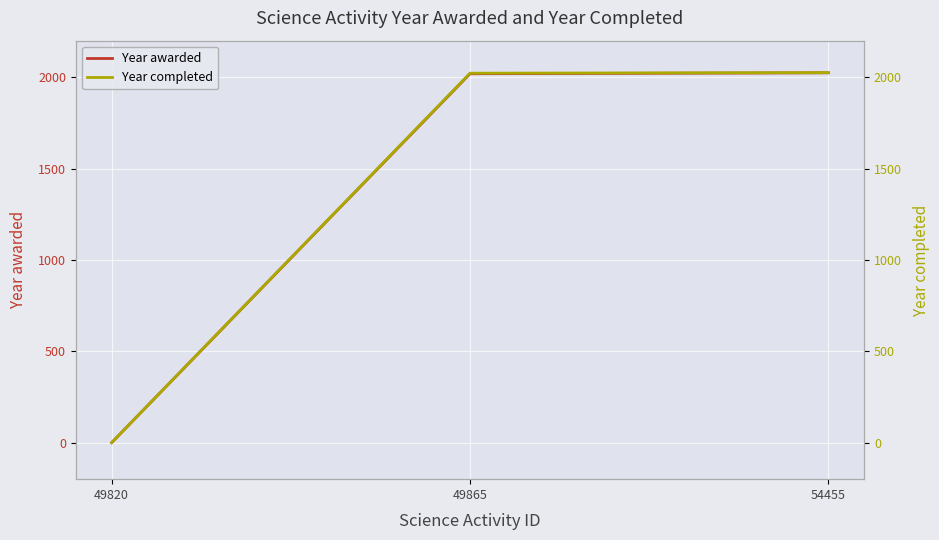

Reading right to left, list all the values displayed in this chart.

Year awarded: 54455=2024	49865=2019	49820=0
Year completed: 54455=2025	49865=2022	49820=0